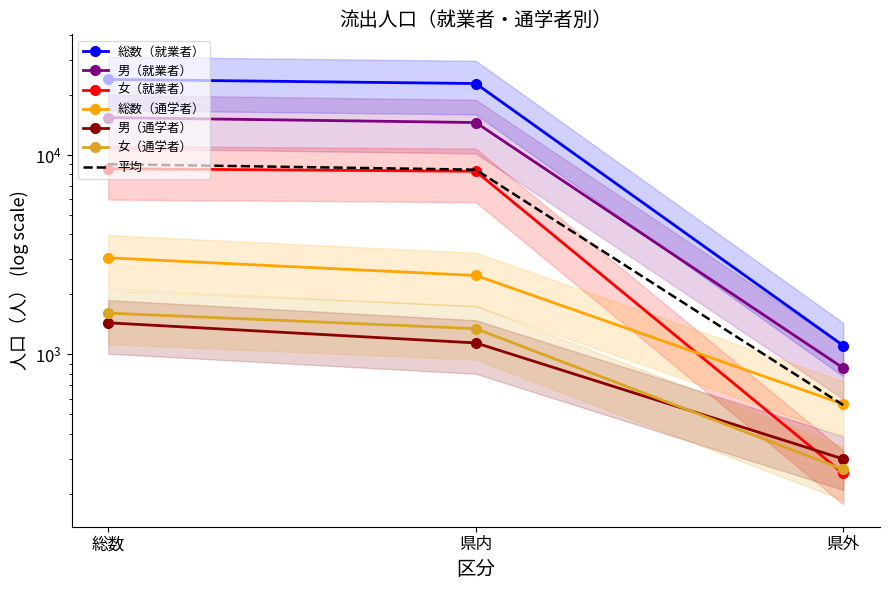

List the labels in order of 総数（就業者） value, smallest first.

県外, 県内, 総数